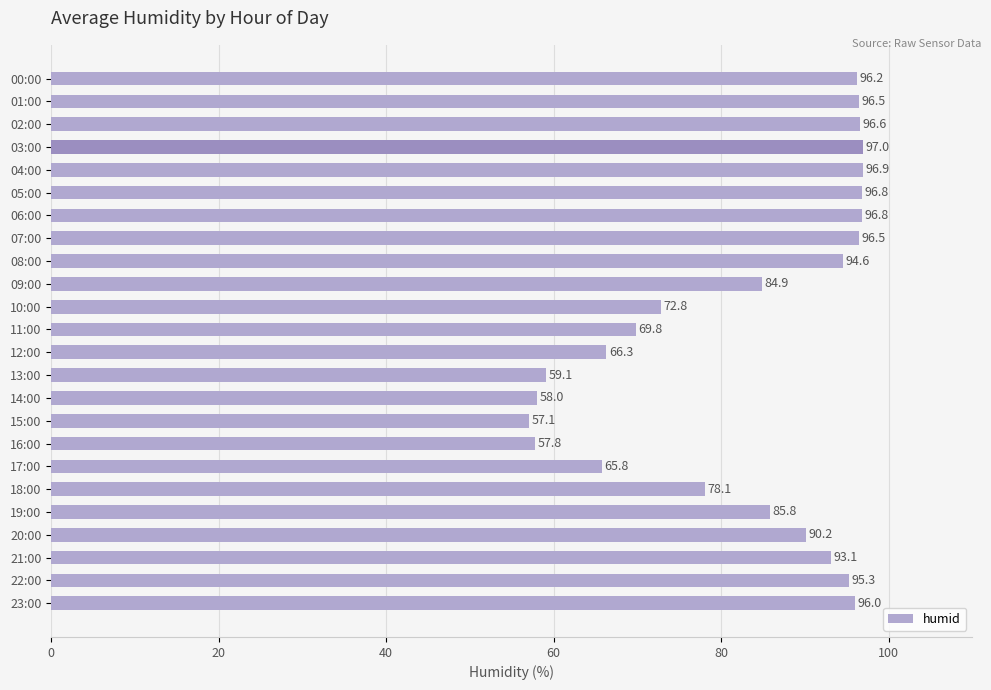

Approximately how many times larger is the value at 21:00 compared to 12:00?

1.4